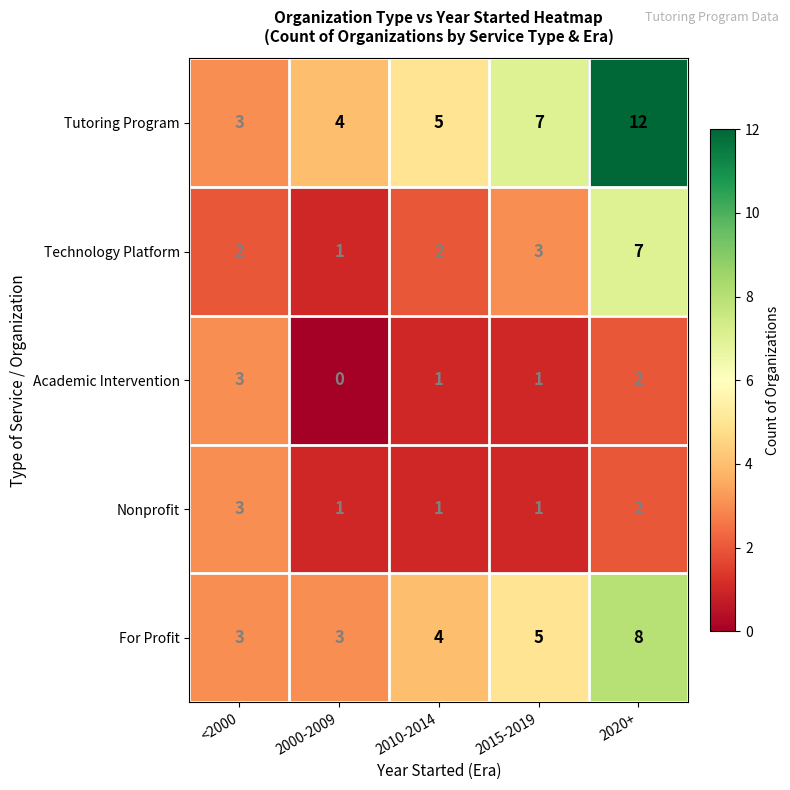

Which category has the lowest value across all series?

2000-2009